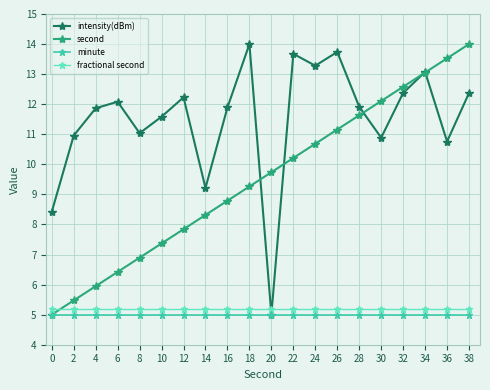

What is the value of the second point at the 17th from the left?

12.6